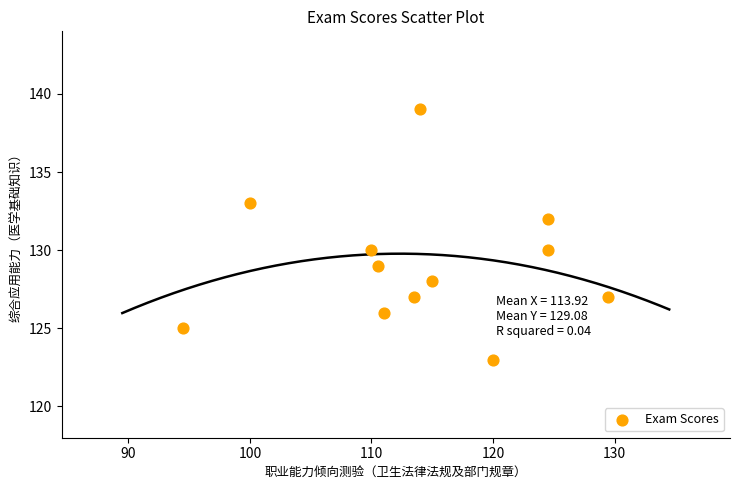

What is the range of Y values (max minus min)?

16